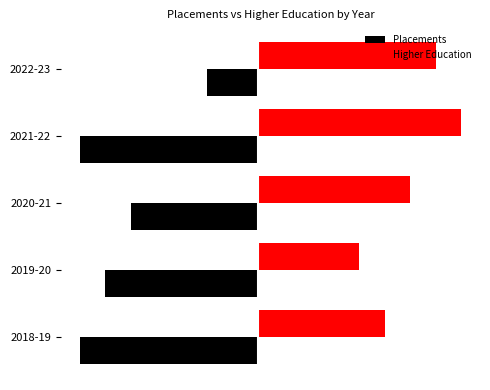

At which category is the sum across all series the highest?

2022-23